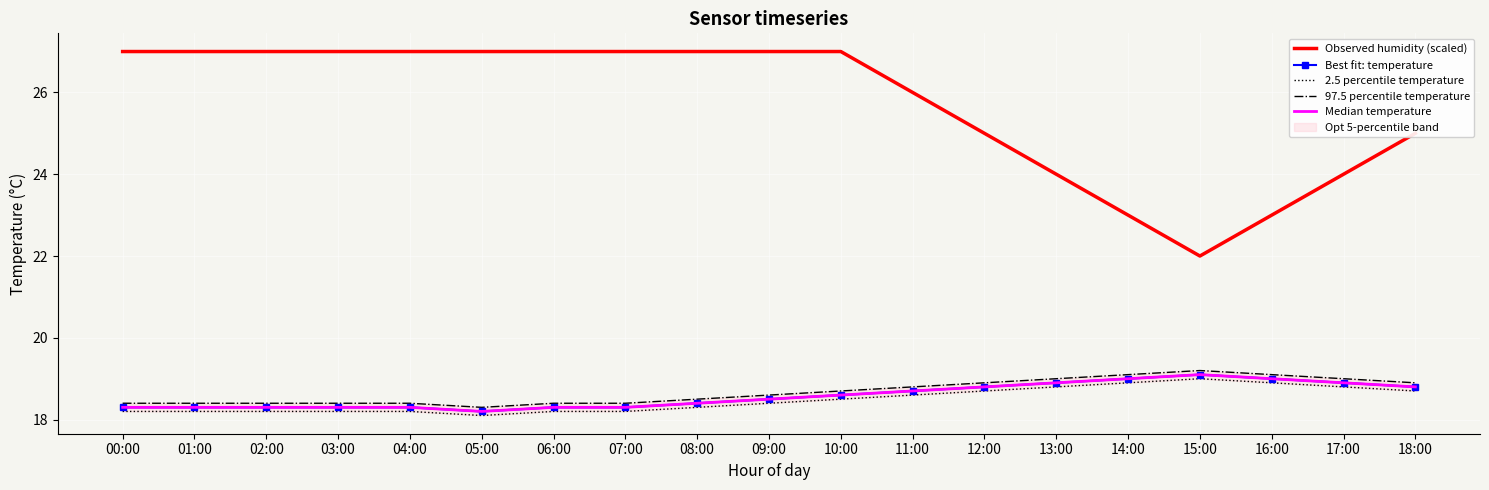

Read the Median temperature value at 07:00.

18.3